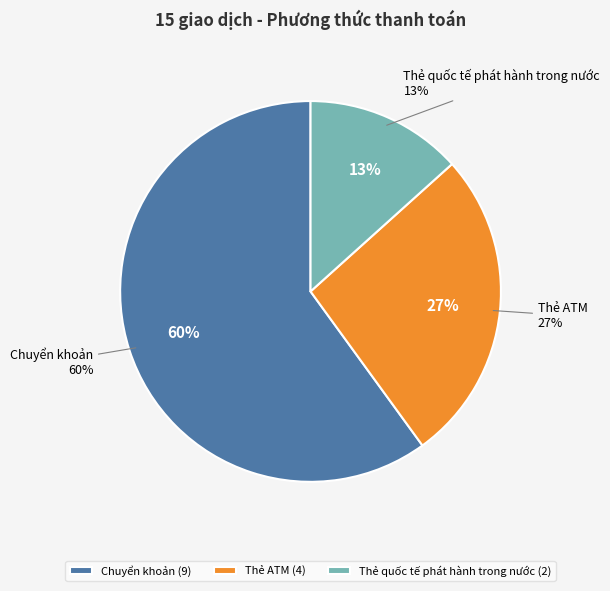

What is the total percentage of Thẻ ATM and Chuyển khoản?

86.7%